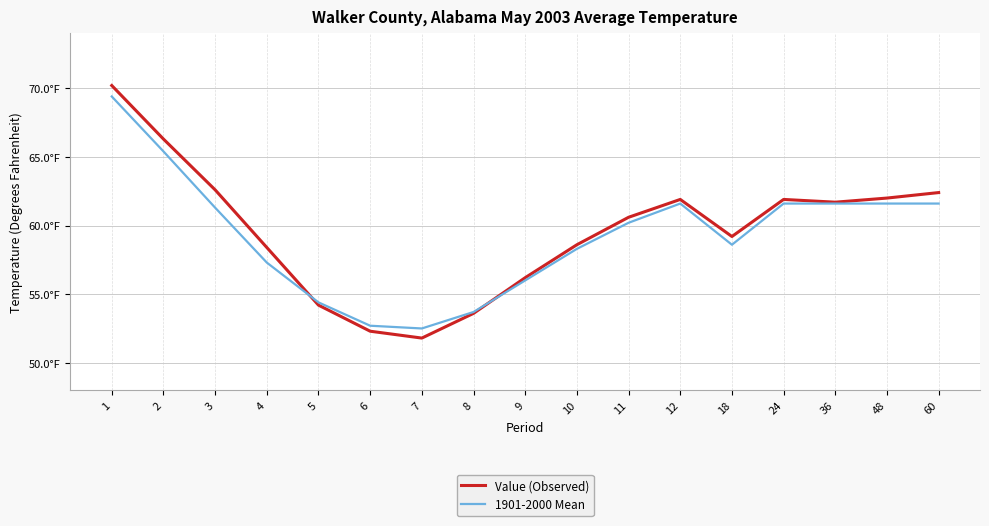

True or false: Value (Observed) has a value of 54.2 at 5.

True